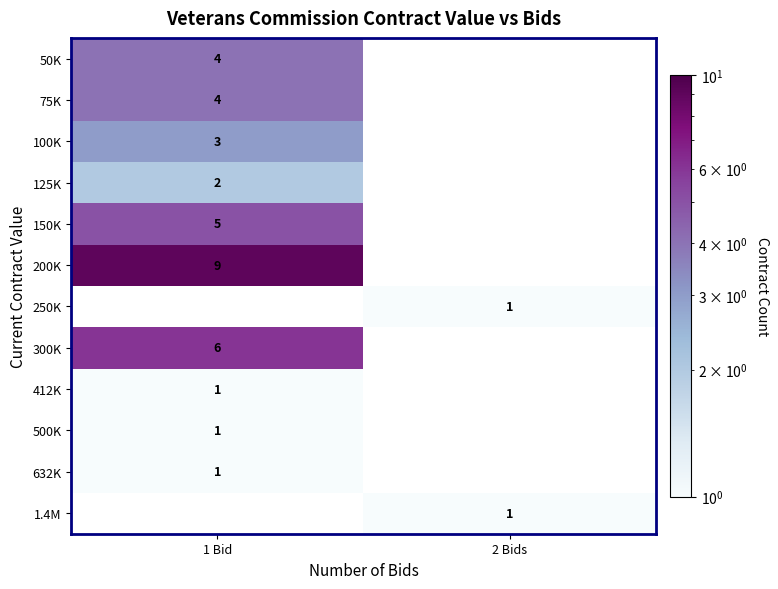

True or false: 1.4M has a value of 0 at 2 Bids.

False